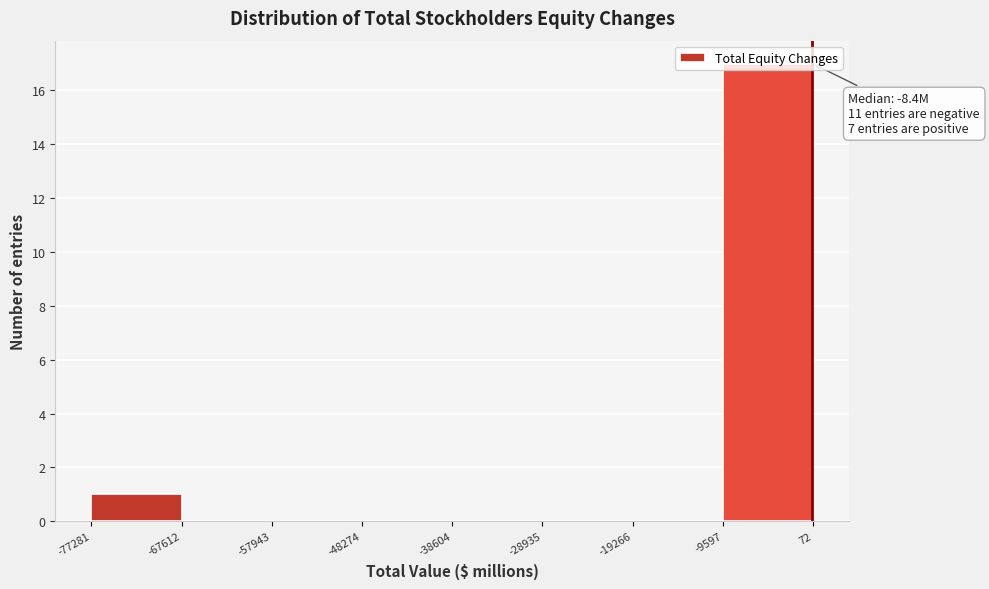

Over which range of the x-axis is the bar tallest?

-9597 to 72